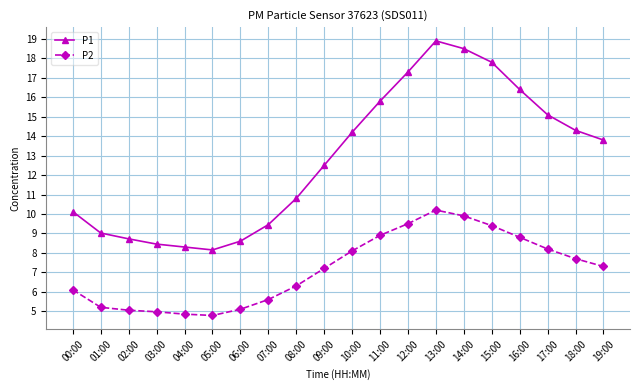

What is the sum of all P1 values?

256.2